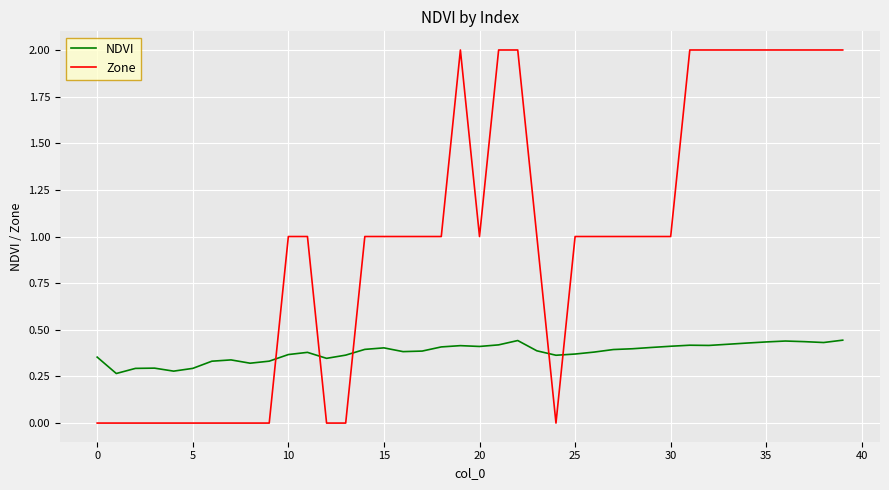

Rank the series by their maximum value, from highest to lowest.

Zone, NDVI